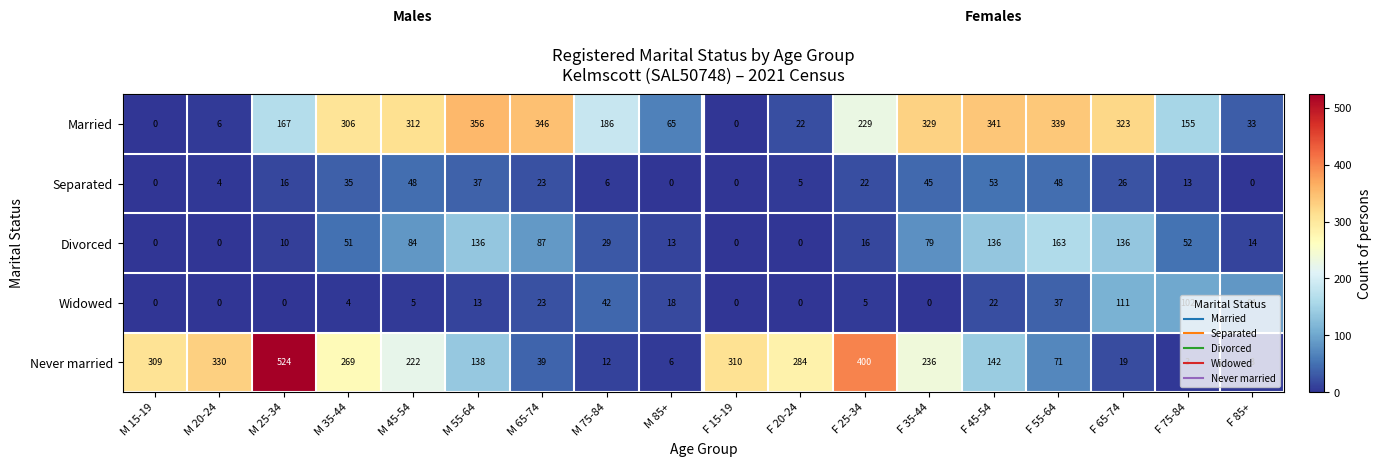

True or false: Married has a value of 91 at F 45-54.

False